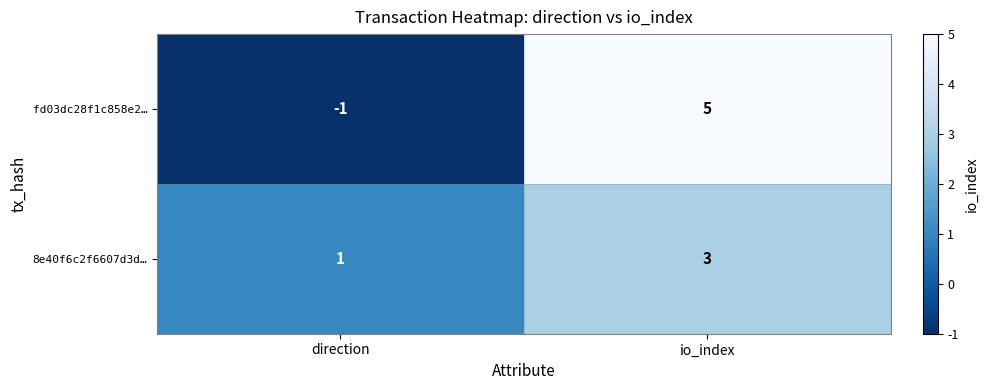

At how many categories does at least one series exceed 4?

1